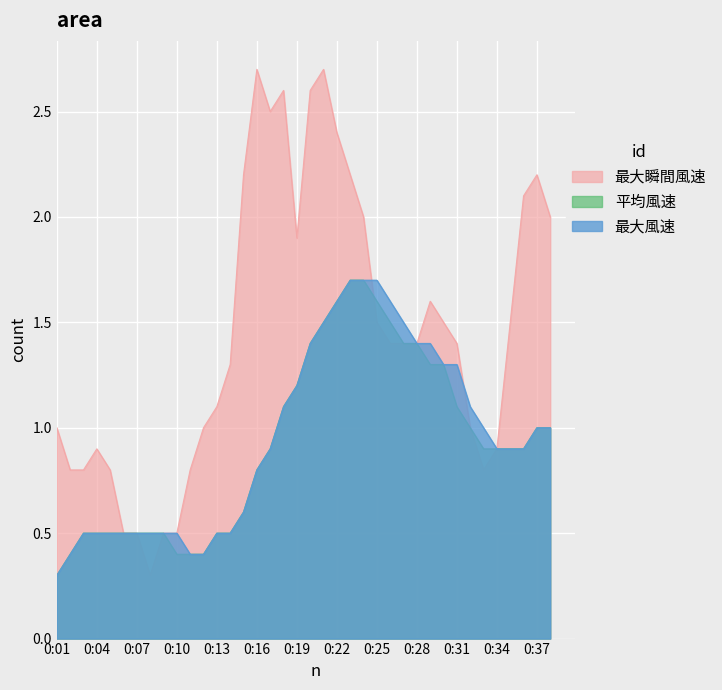

True or false: 平均風速 and 最大風速 cross at least once.

False